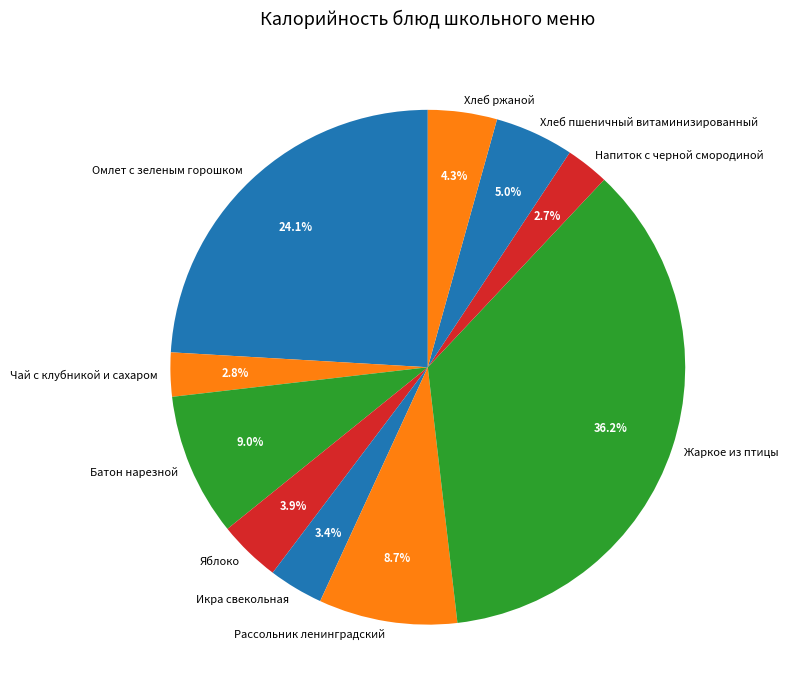

To the nearest percent, what percentage of the pie is Напиток с черной смородиной?

3%